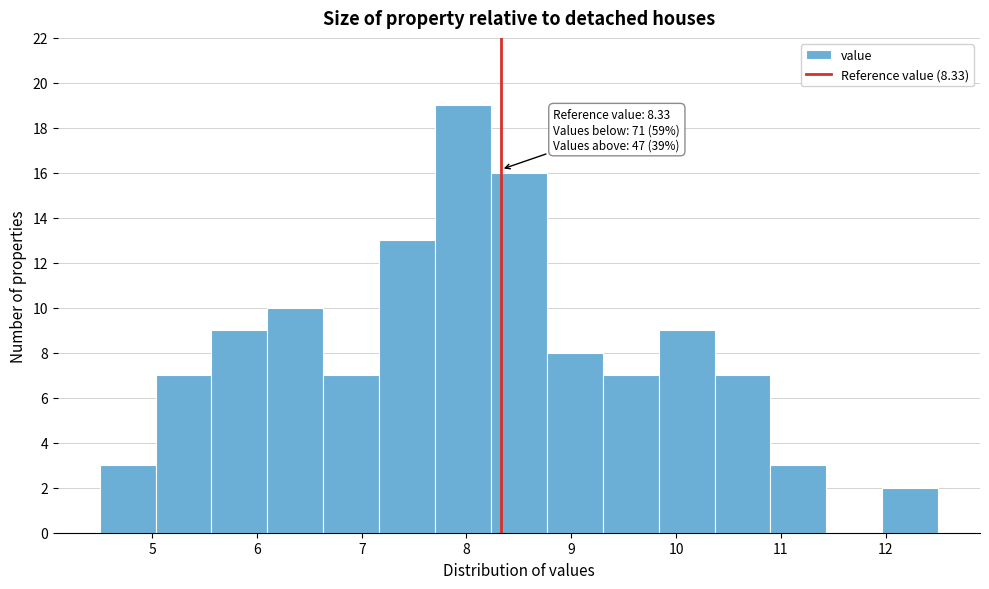

Which range on the x-axis has the tallest bar?

7.7 to 8.2